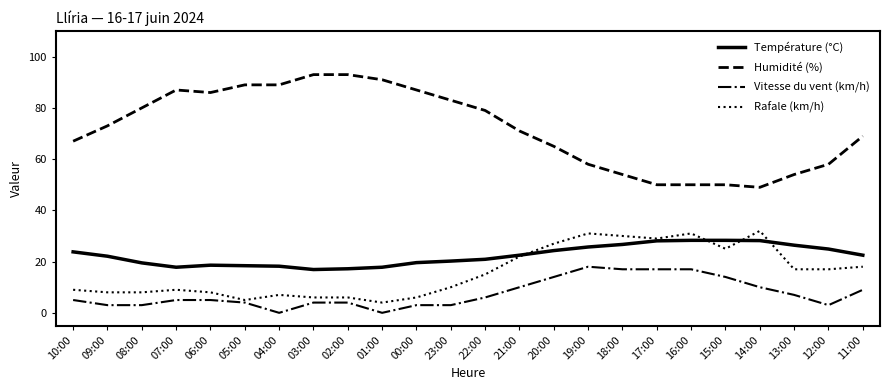

True or false: Humidité (%) and Rafale (km/h) intersect in this chart.

False